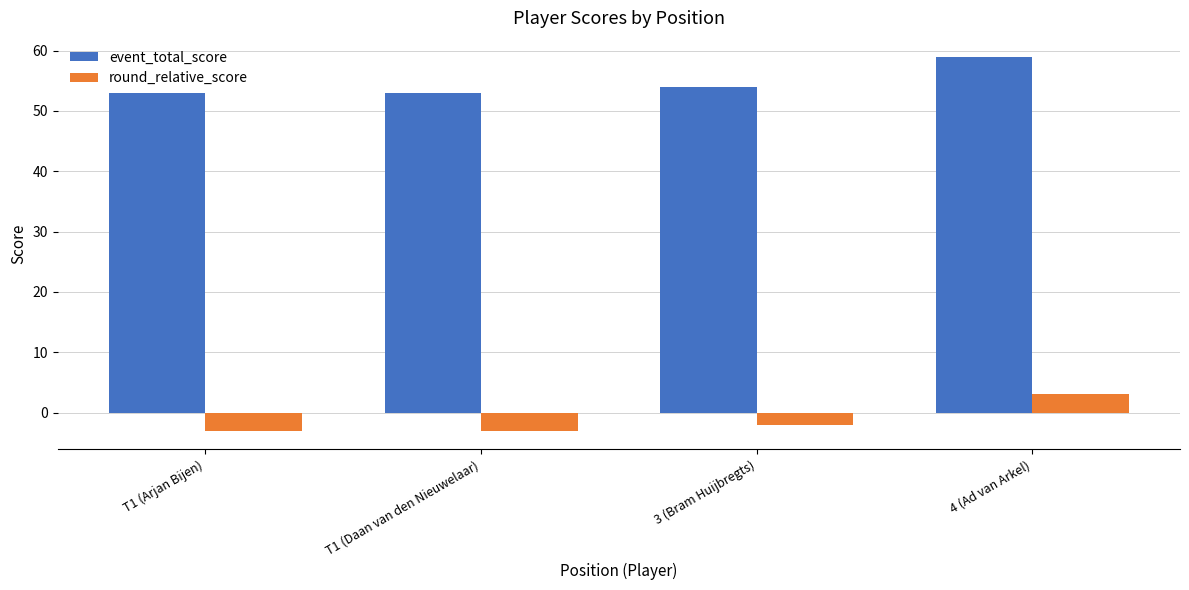

How many round_relative_score values are between -3 and 3?

4